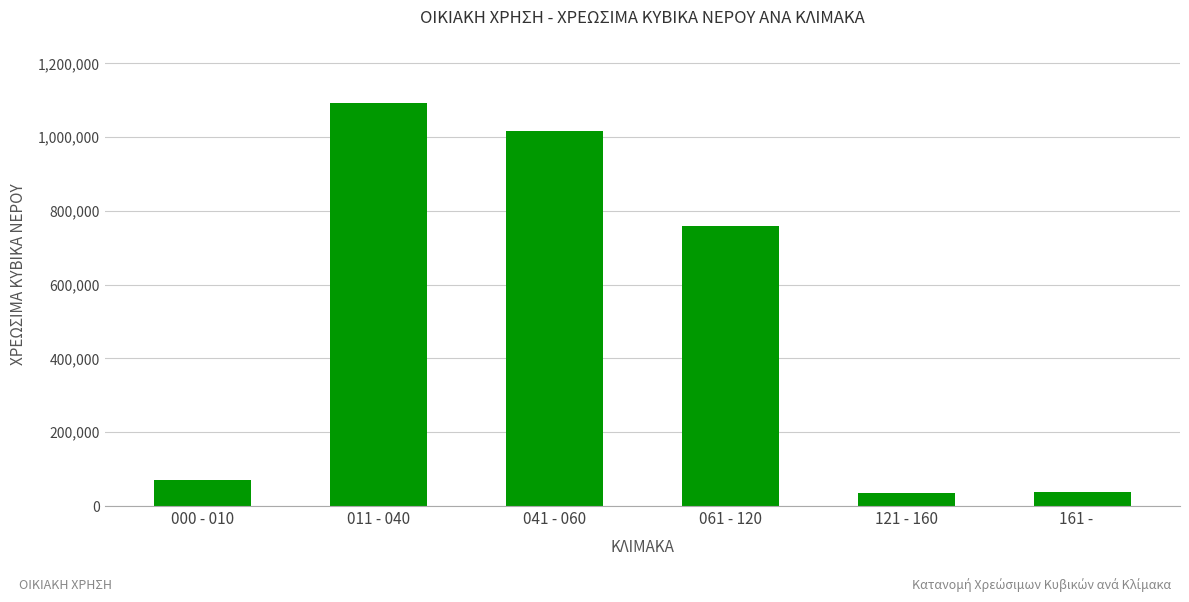

True or false: the data shows 439240 at 061 - 120.

False